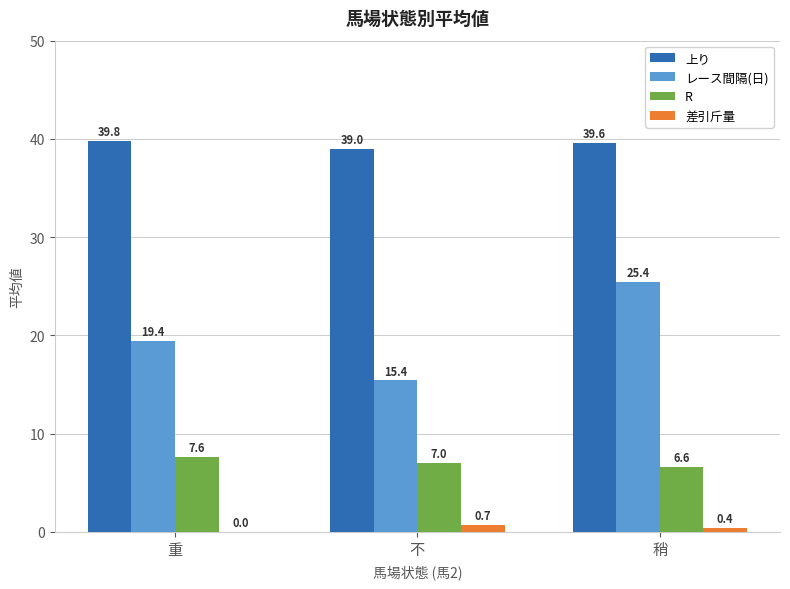

At which category is the sum across all series the highest?

稍